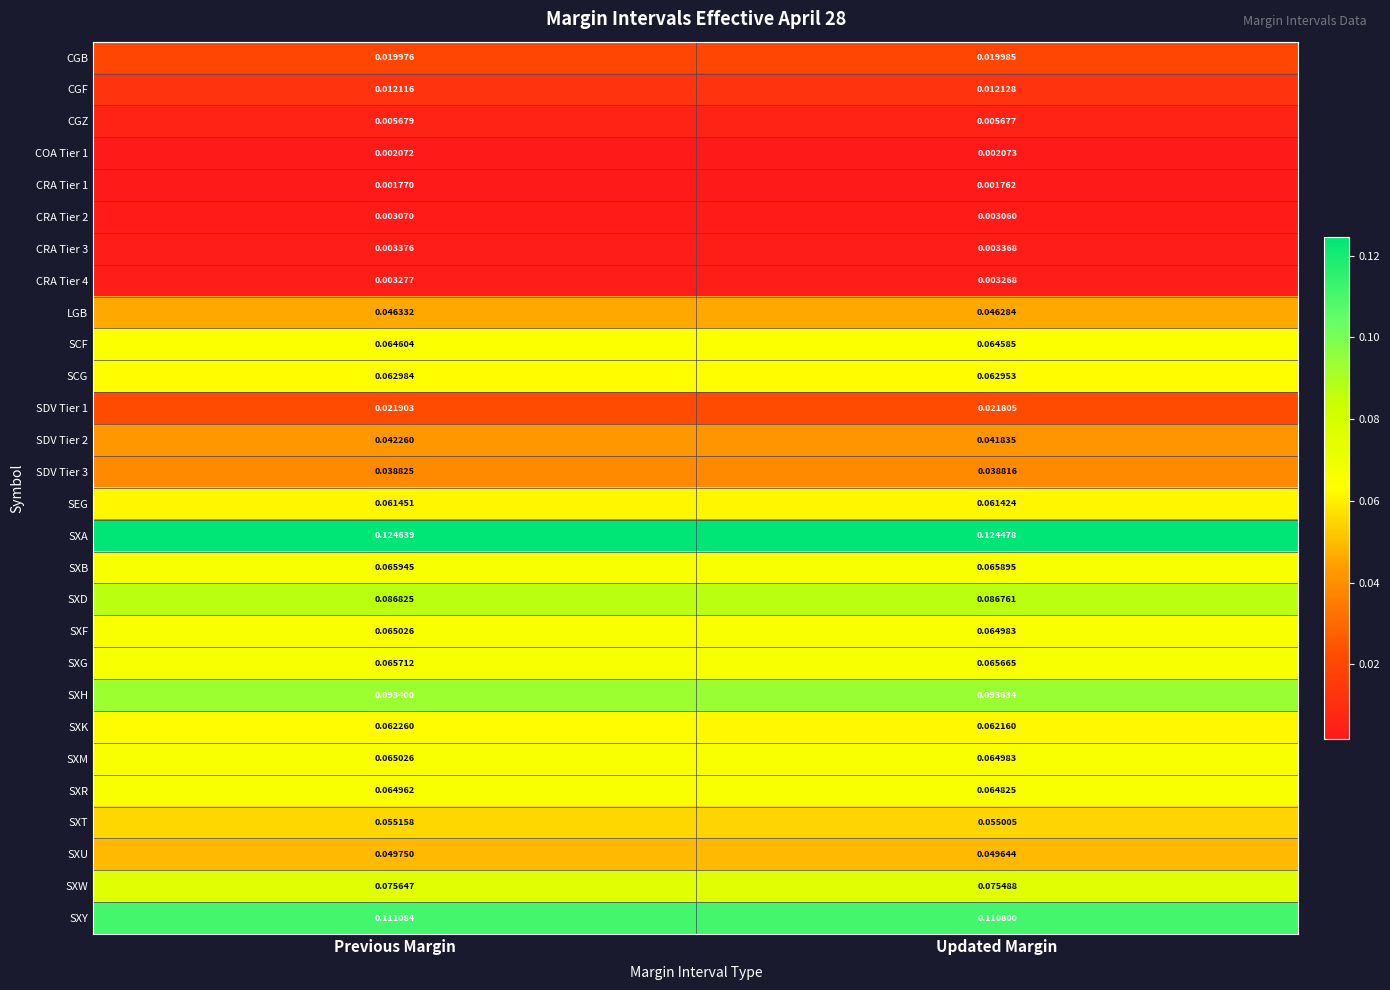

List the labels in order of SXM value, largest first.

Previous Margin, Updated Margin